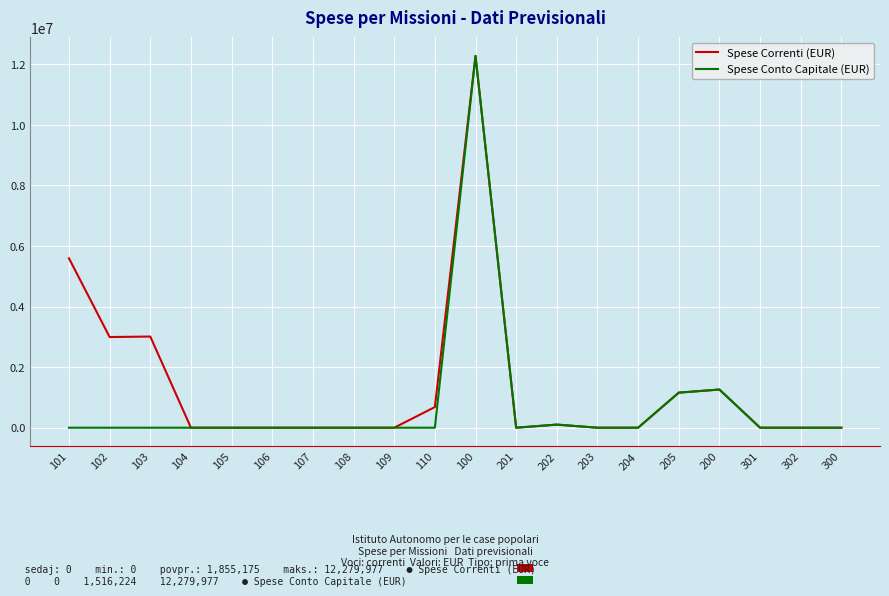

Which series has the largest total across all categories?

Spese Correnti (EUR)